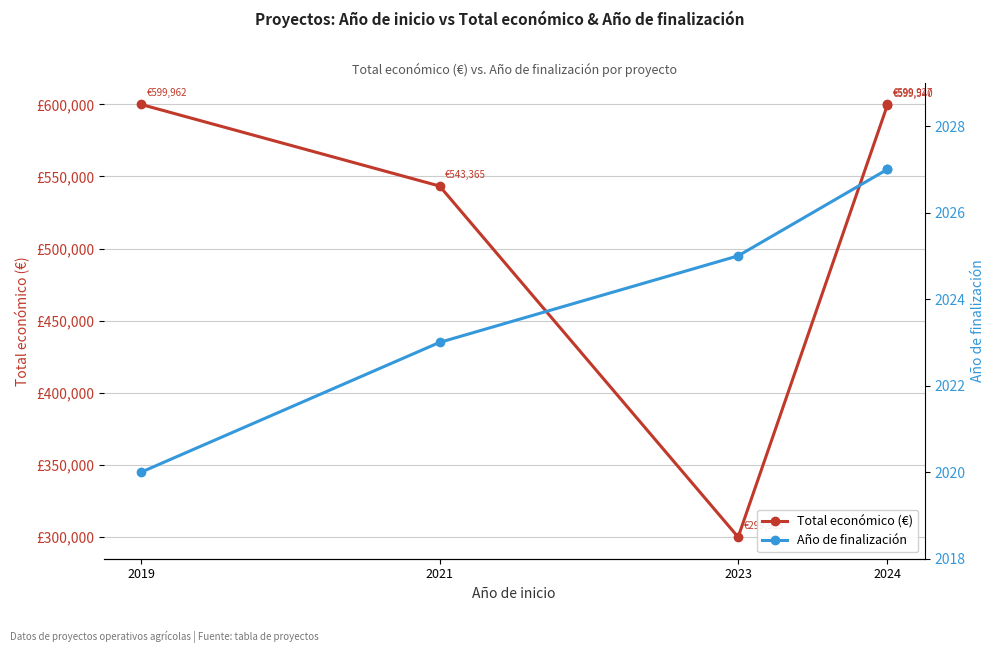

At which category does the chart reach its minimum across all series?

2019